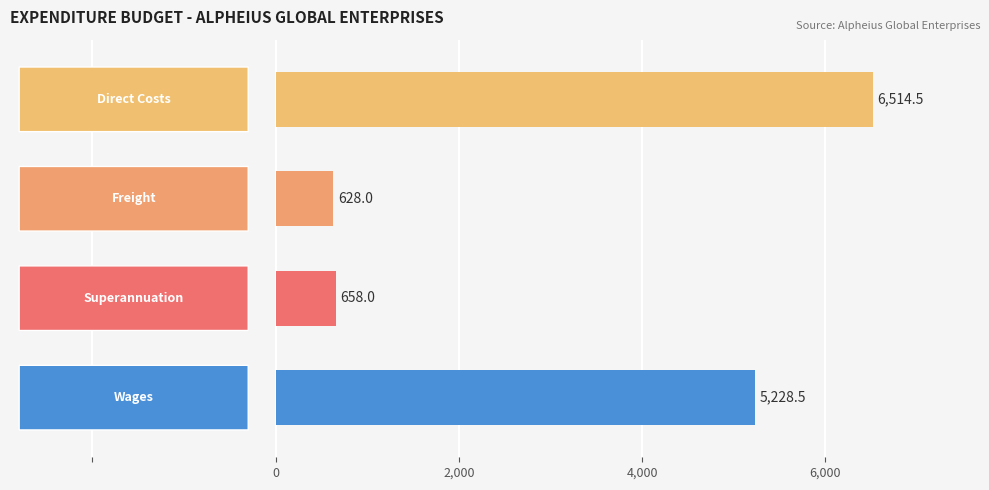

Reading bottom to top, what are all the values shown in this chart?

5228.5	658.0	628.0	6514.5